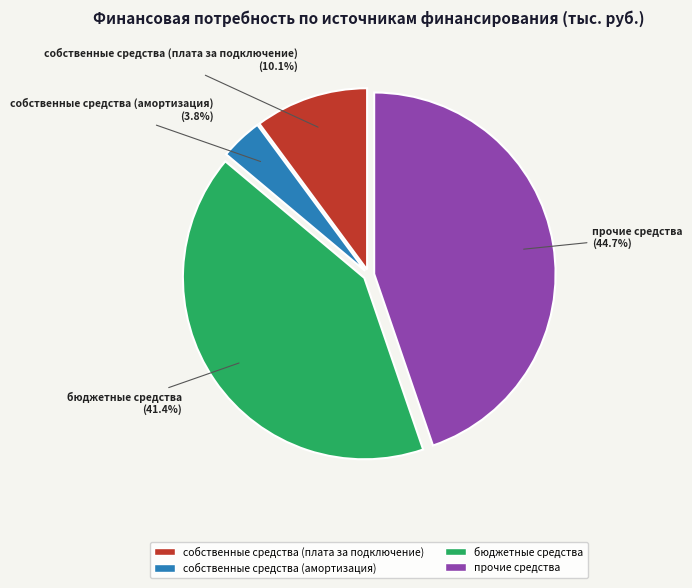

Which slice is the largest?

прочие средства